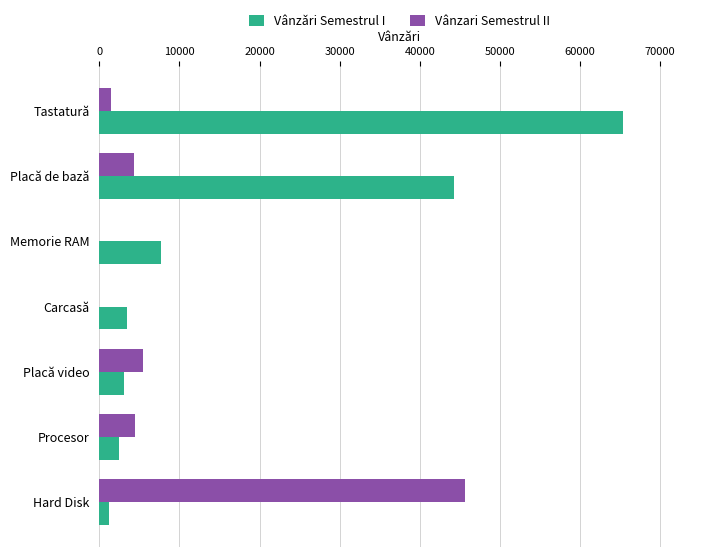

True or false: Vânzari Semestrul II has a value of 0 at Memorie RAM.

True